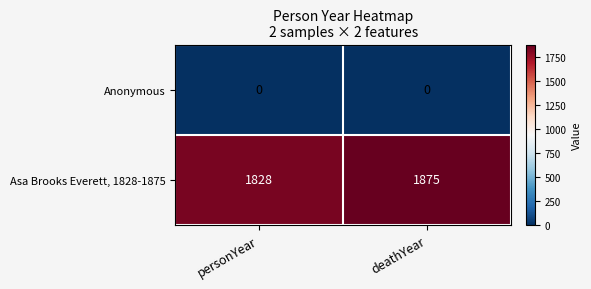

What is the difference between the Asa Brooks Everett, 1828-1875 values at deathYear and personYear?

47